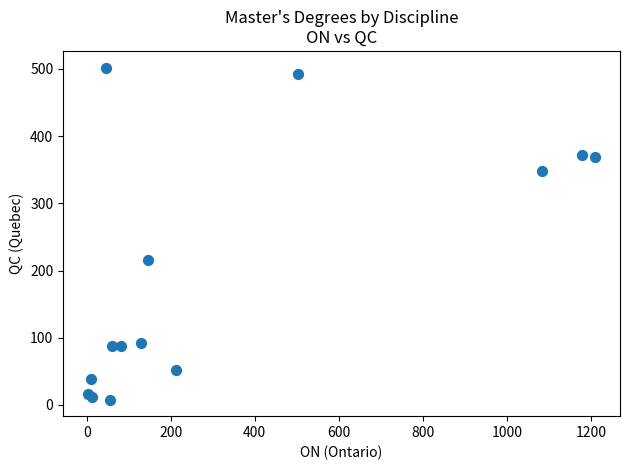

What Y value in the scatter plot is closest to 255?

216